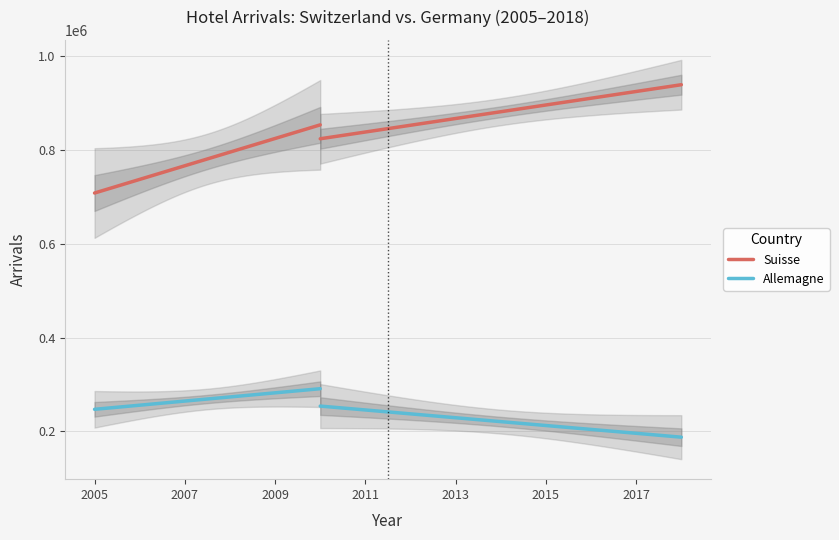

Is it true that Suisse equals 438536 at 10?

False